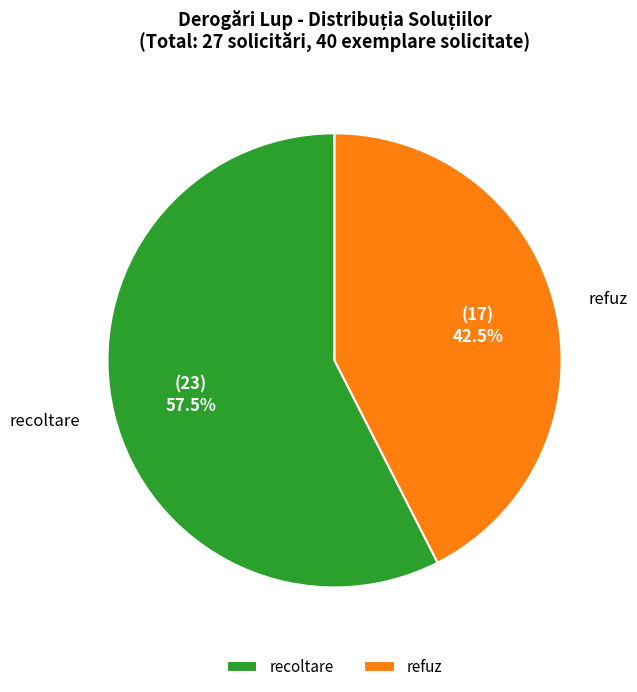

Which category has the biggest portion of the pie?

recoltare